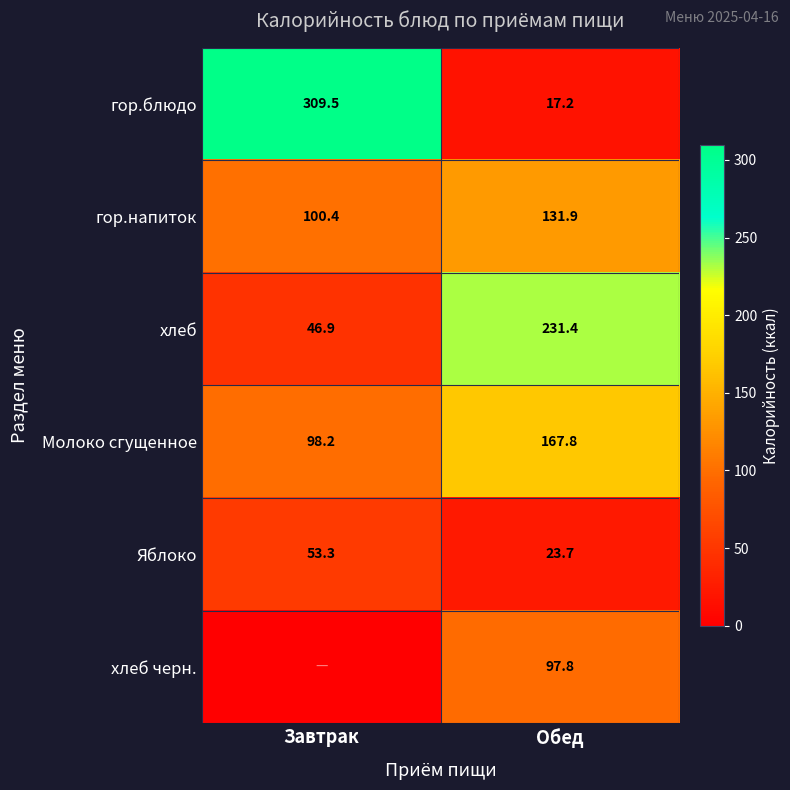

Read the хлеб value at Обед.

231.4